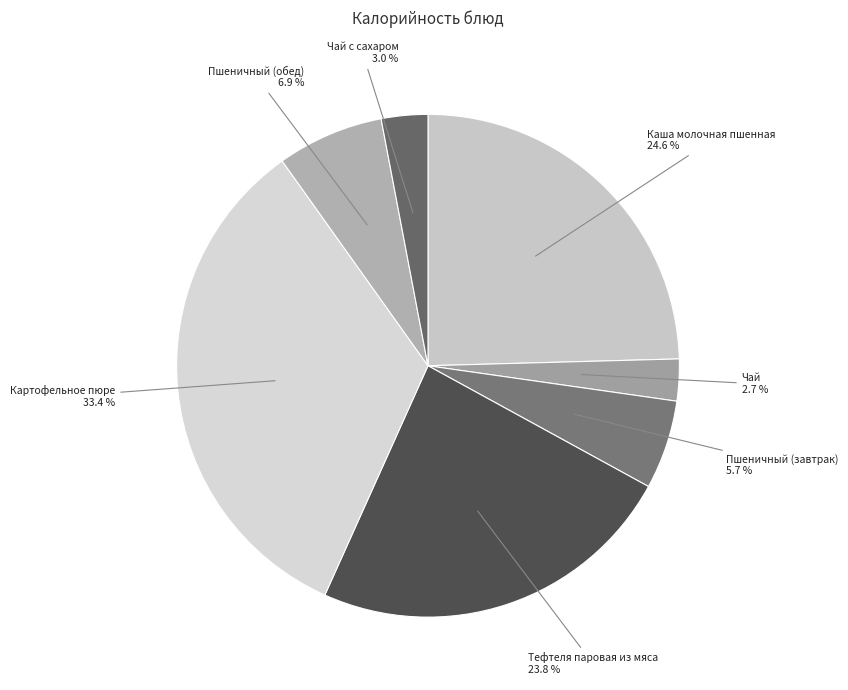

How many segments does this pie chart have?

7